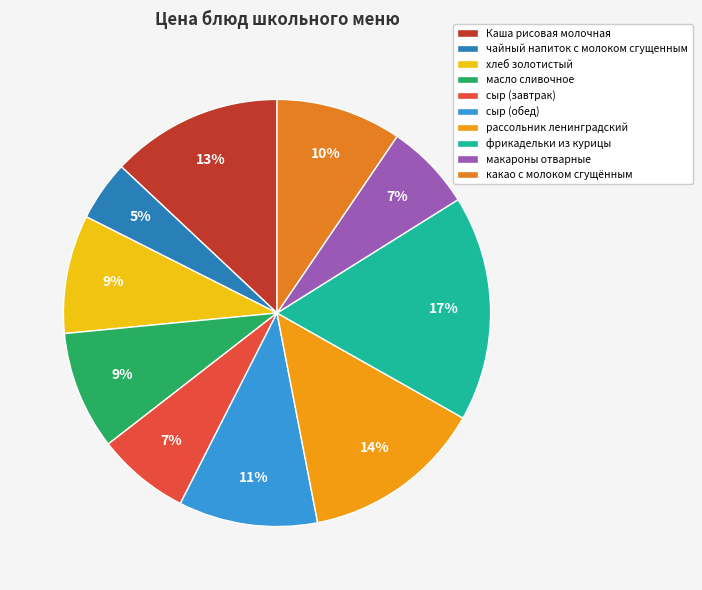

Count the number of slices in the pie.

10